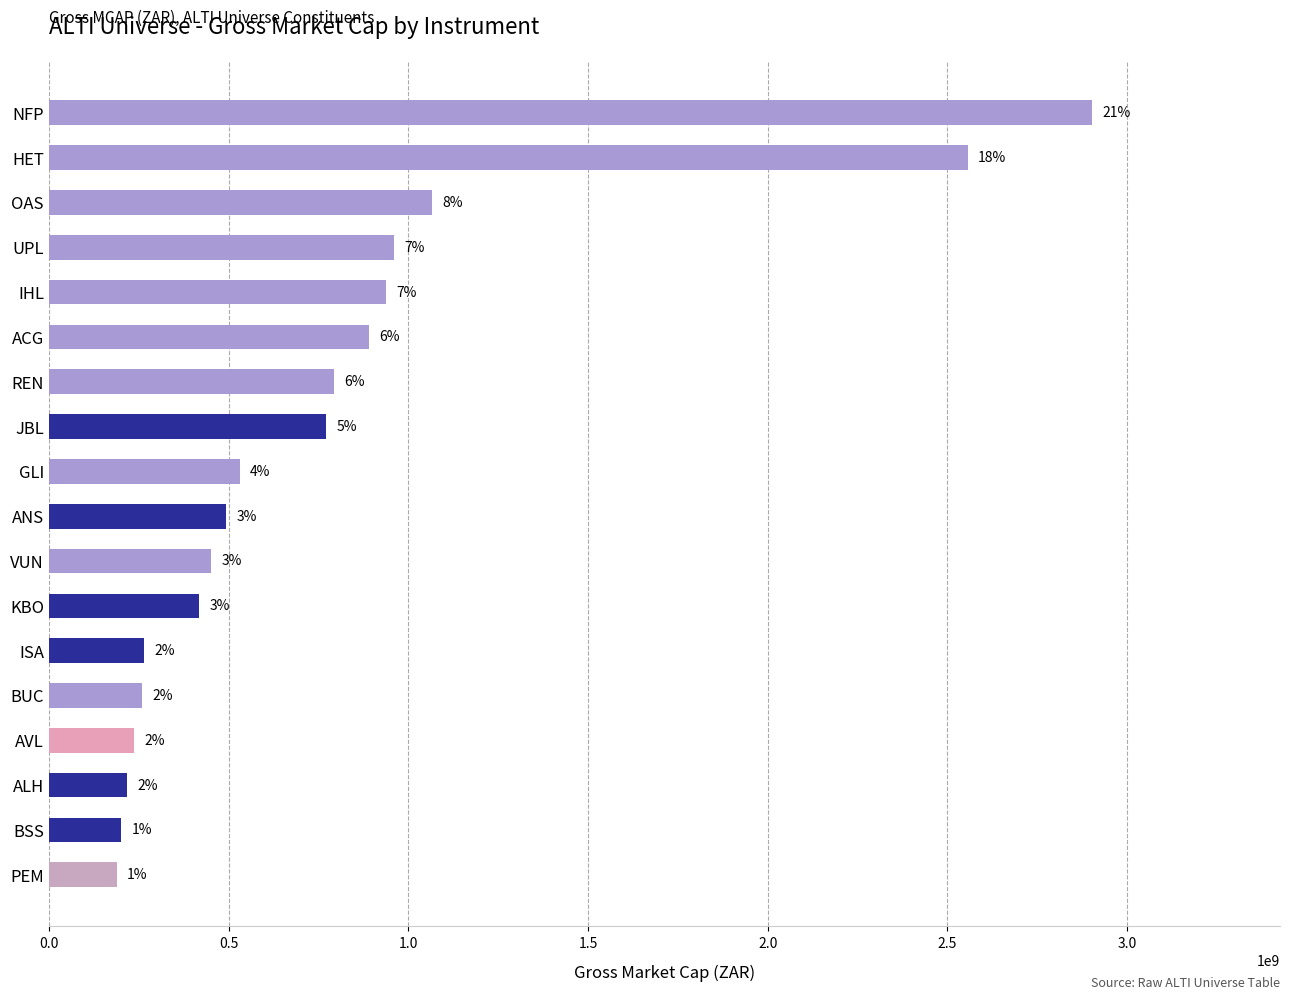

How many bars are there in total?

18